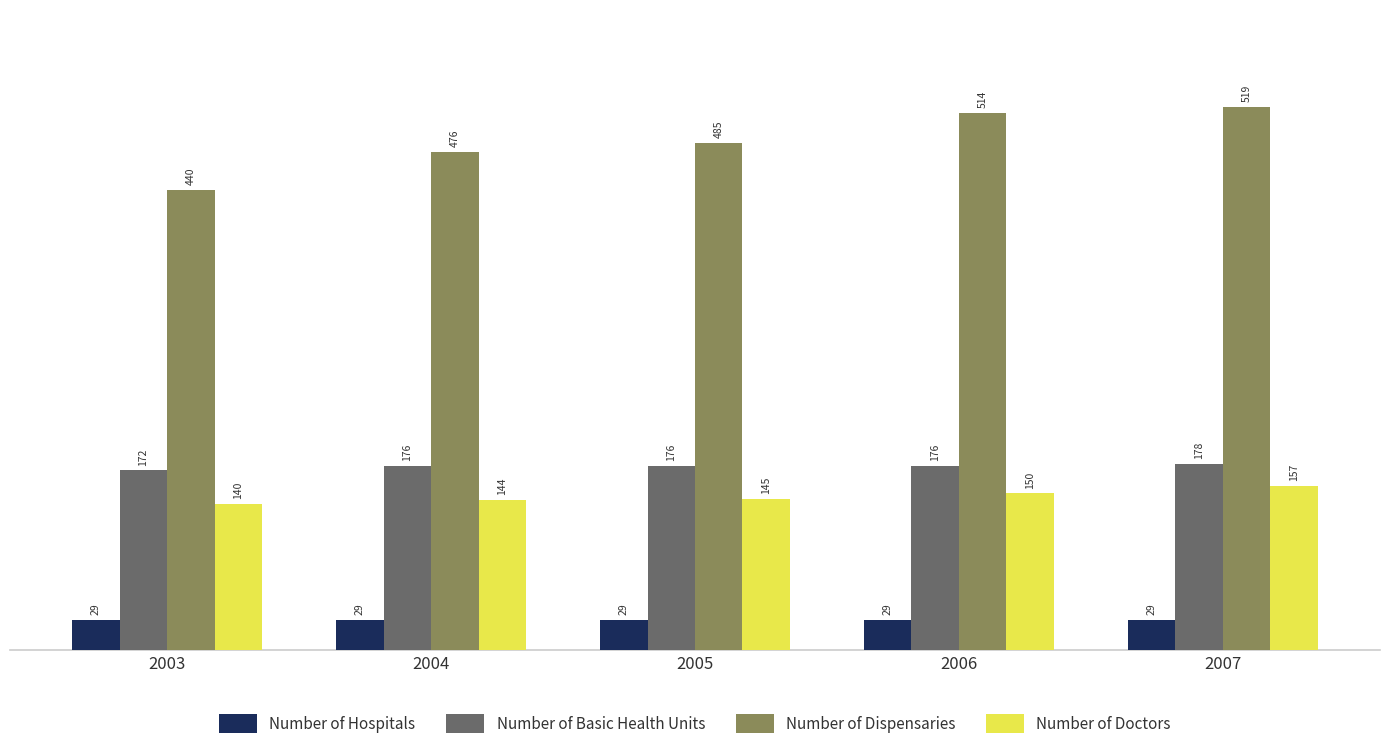

How many data points does each series have?

5